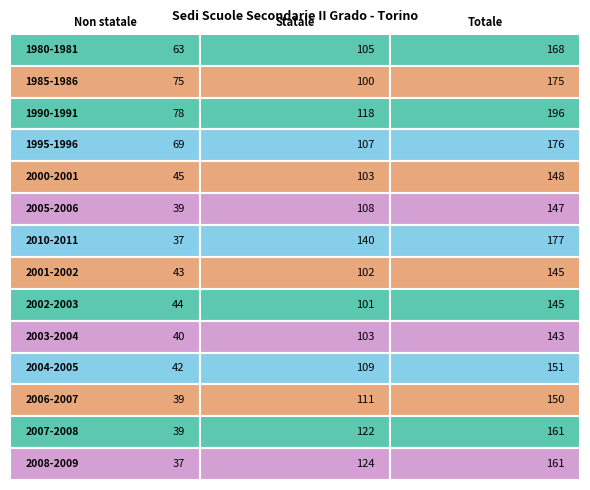

Which series changed the most between 0 and 2?

2010-2011